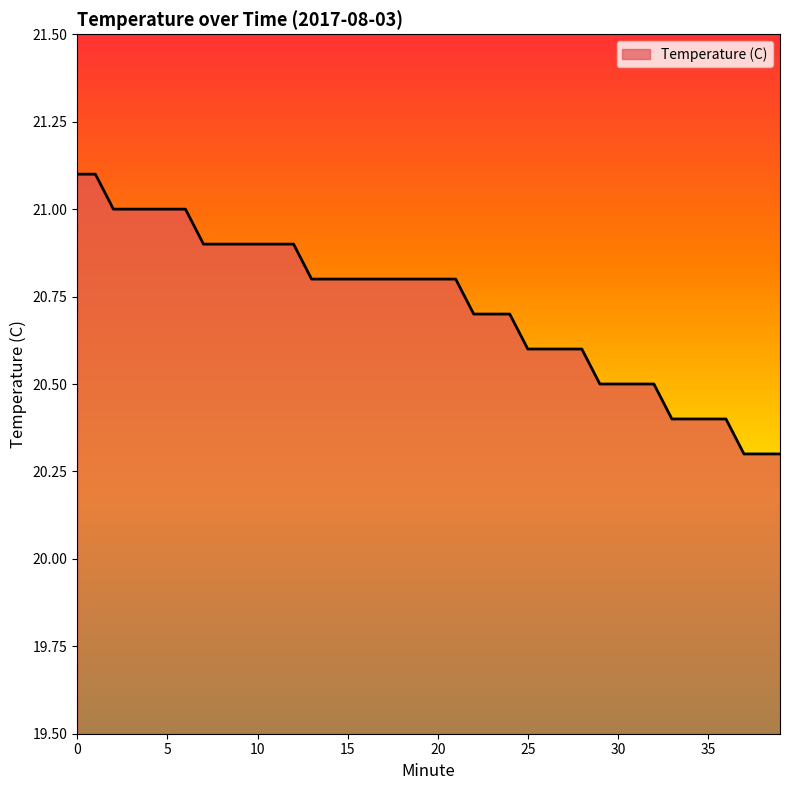

What is the minimum value shown in the chart?

20.3